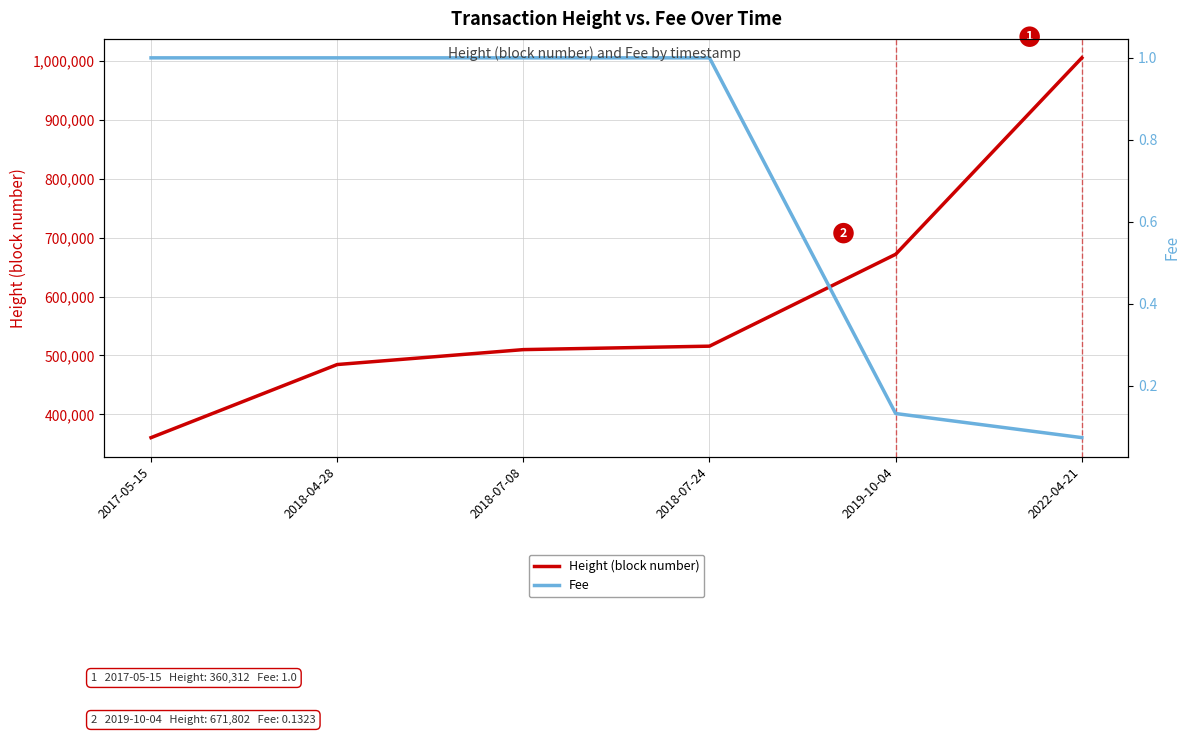

True or false: Height (block number) and Fee cross at least once.

False